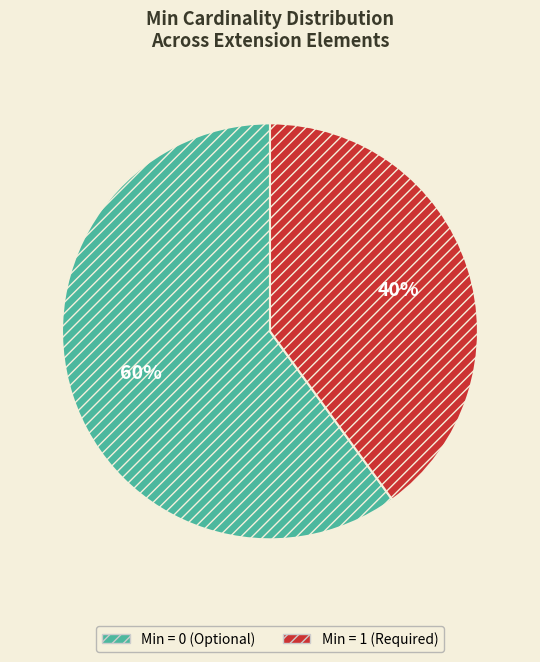

Is there any slice that represents more than half of the pie?

Yes